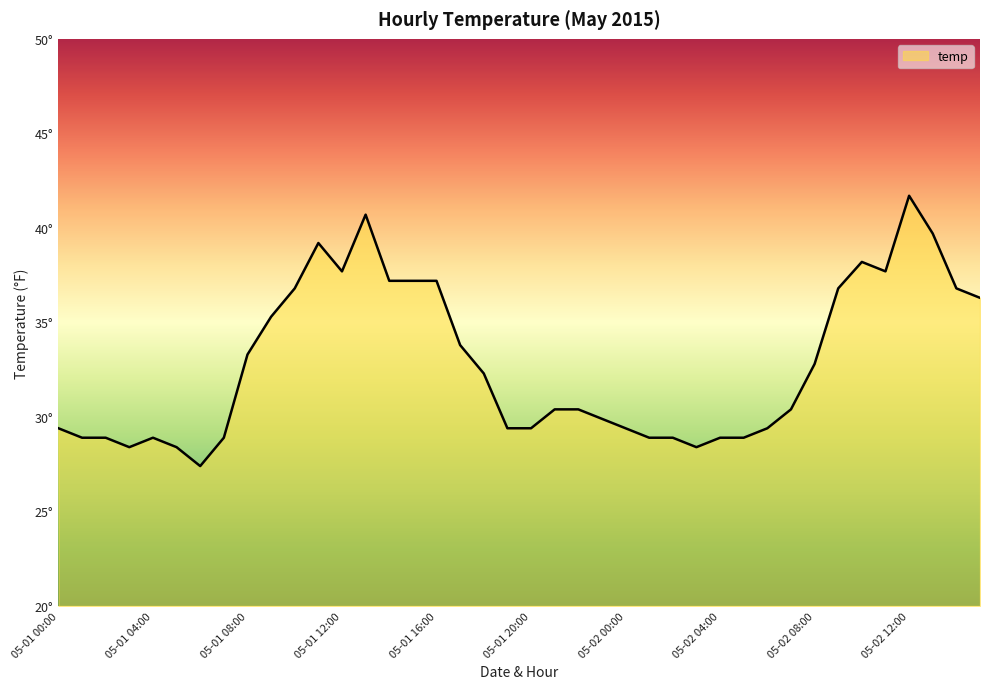

Rank the categories by value from highest to lowest.

05-02 12:00, 05-01 13:00, 05-02 13:00, 05-01 11:00, 05-02 10:00, 05-01 12:00, 05-02 11:00, 05-01 14:00, 05-01 15:00, 05-01 16:00, 05-01 10:00, 05-02 09:00, 05-02 14:00, 05-02 15:00, 05-01 09:00, 05-01 17:00, 05-01 08:00, 05-02 08:00, 05-01 18:00, 05-01 21:00, 05-01 22:00, 05-02 07:00, 05-01 23:00, 05-01 00:00, 05-01 19:00, 05-01 20:00, 05-02 00:00, 05-02 06:00, 05-01 01:00, 05-01 02:00, 05-01 04:00, 05-01 07:00, 05-02 01:00, 05-02 02:00, 05-02 04:00, 05-02 05:00, 05-01 03:00, 05-01 05:00, 05-02 03:00, 05-01 06:00